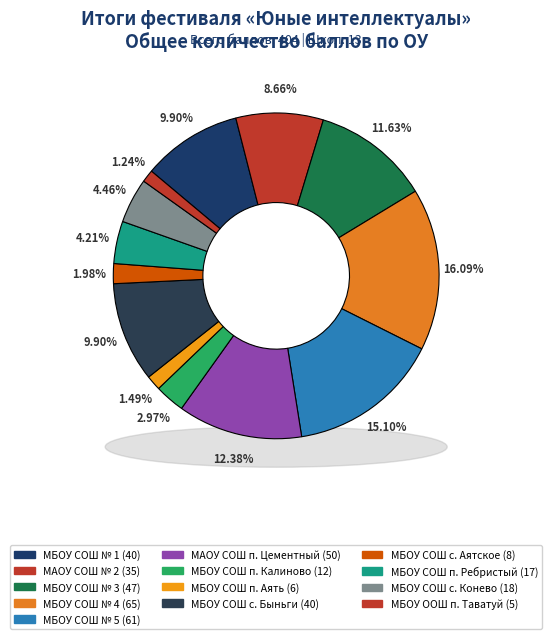

To the nearest percent, what portion does МБОУ СОШ п. Аять represent?

1%